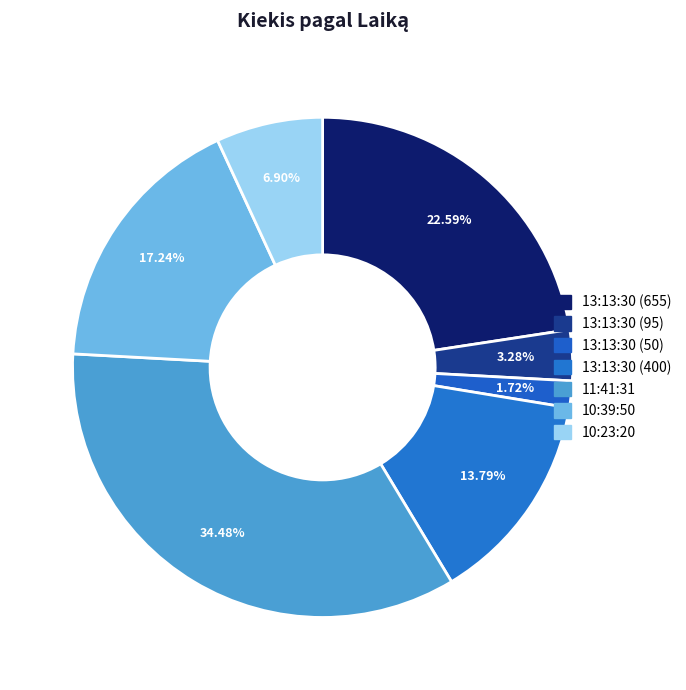

True or false: 13:13:30 (95) accounts for 3% of the total.

True